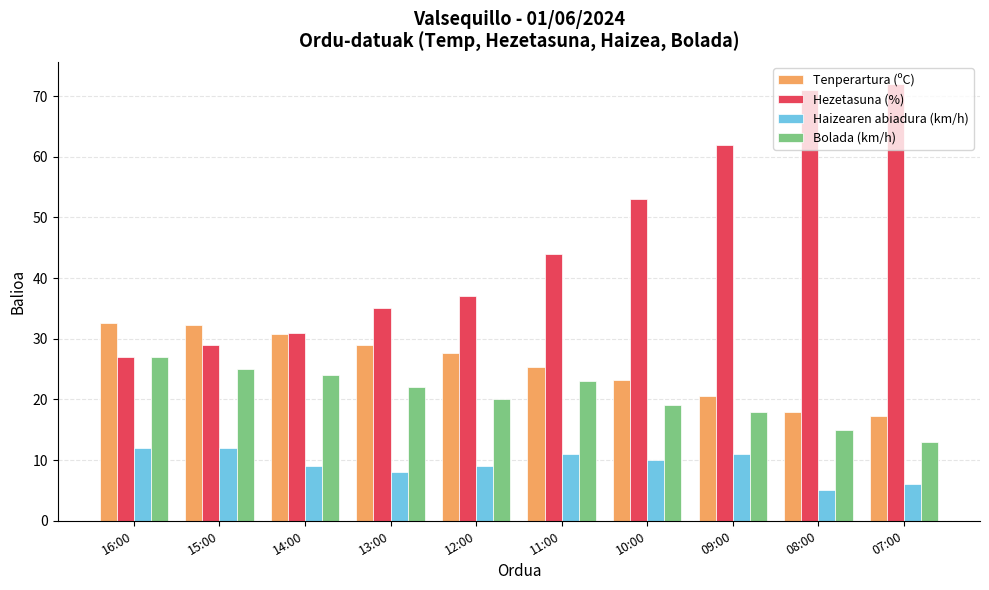

Does the chart contain any negative values?

No